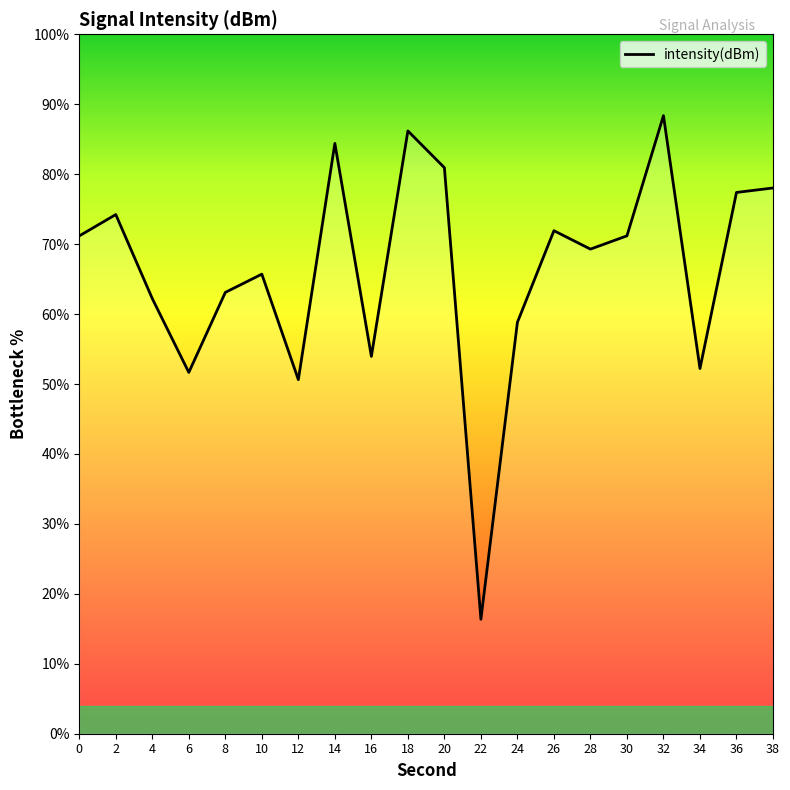

Approximately how many times larger is the value at 6 compared to 24?

0.9